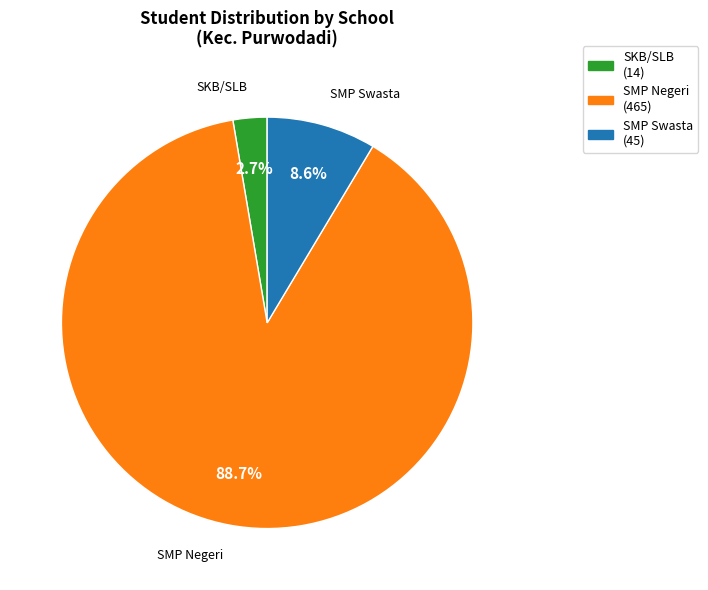

Does any single category account for the majority?

Yes